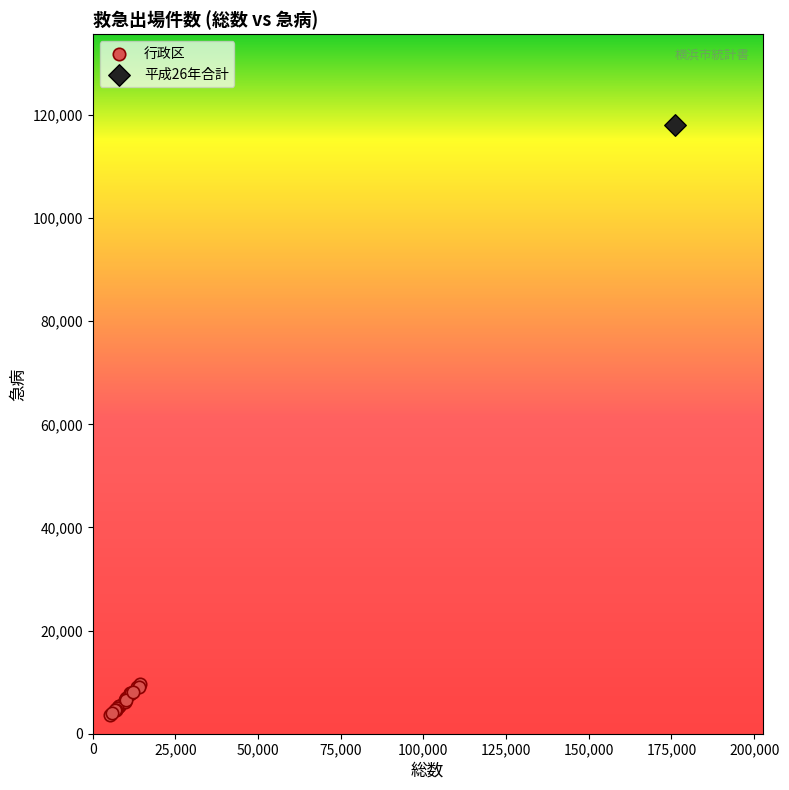

Which series reaches the minimum Y coordinate?

行政区